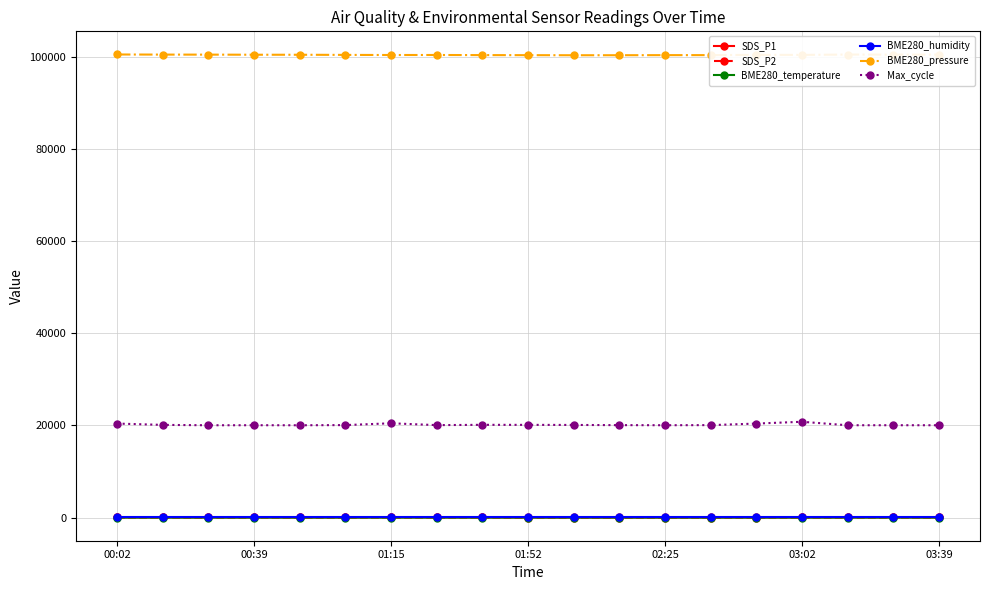

True or false: SDS_P1 has more than 0 points higher than both neighbors.

True